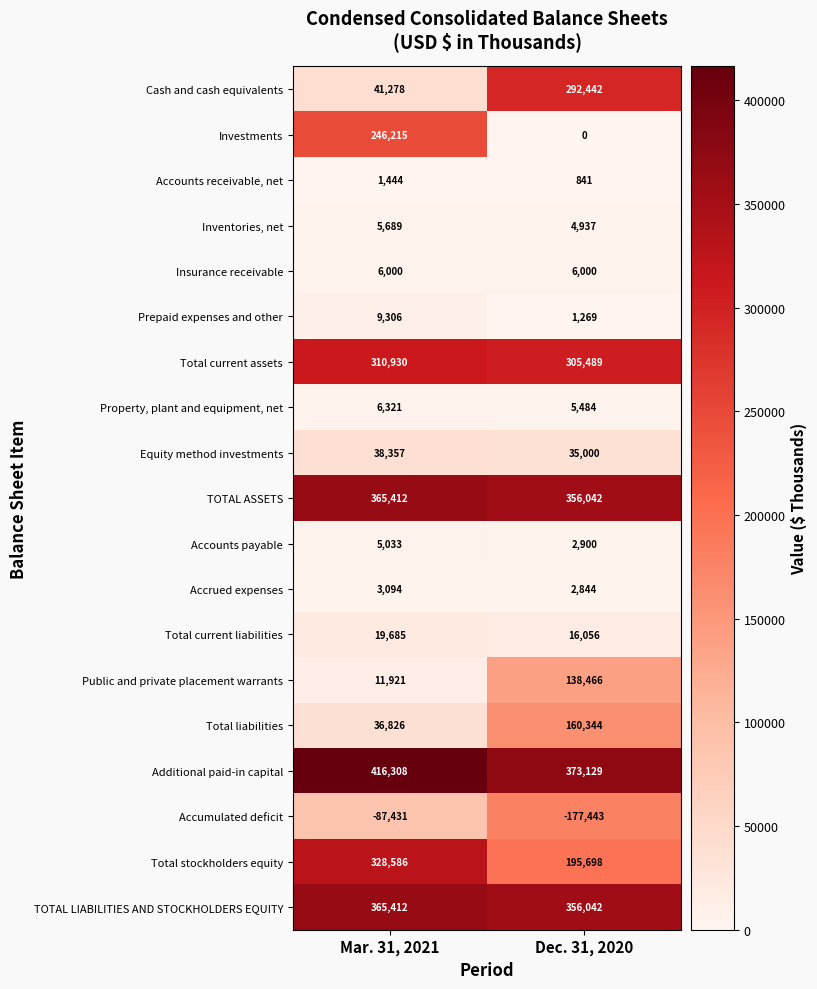

What is the lowest value of the Accrued expenses series?

2844